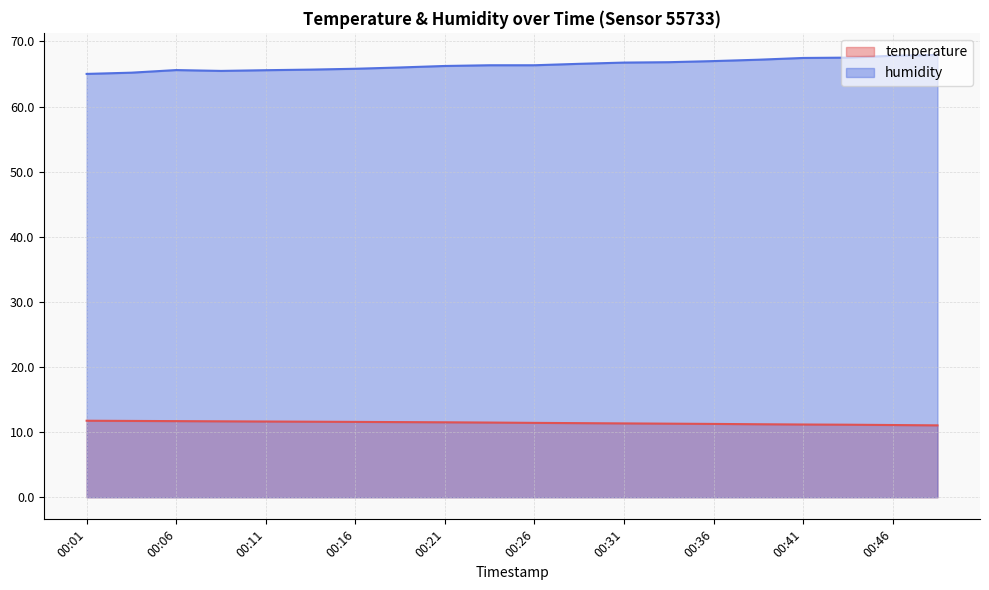

What is the value of the temperature point at the 6th from the left?

11.6